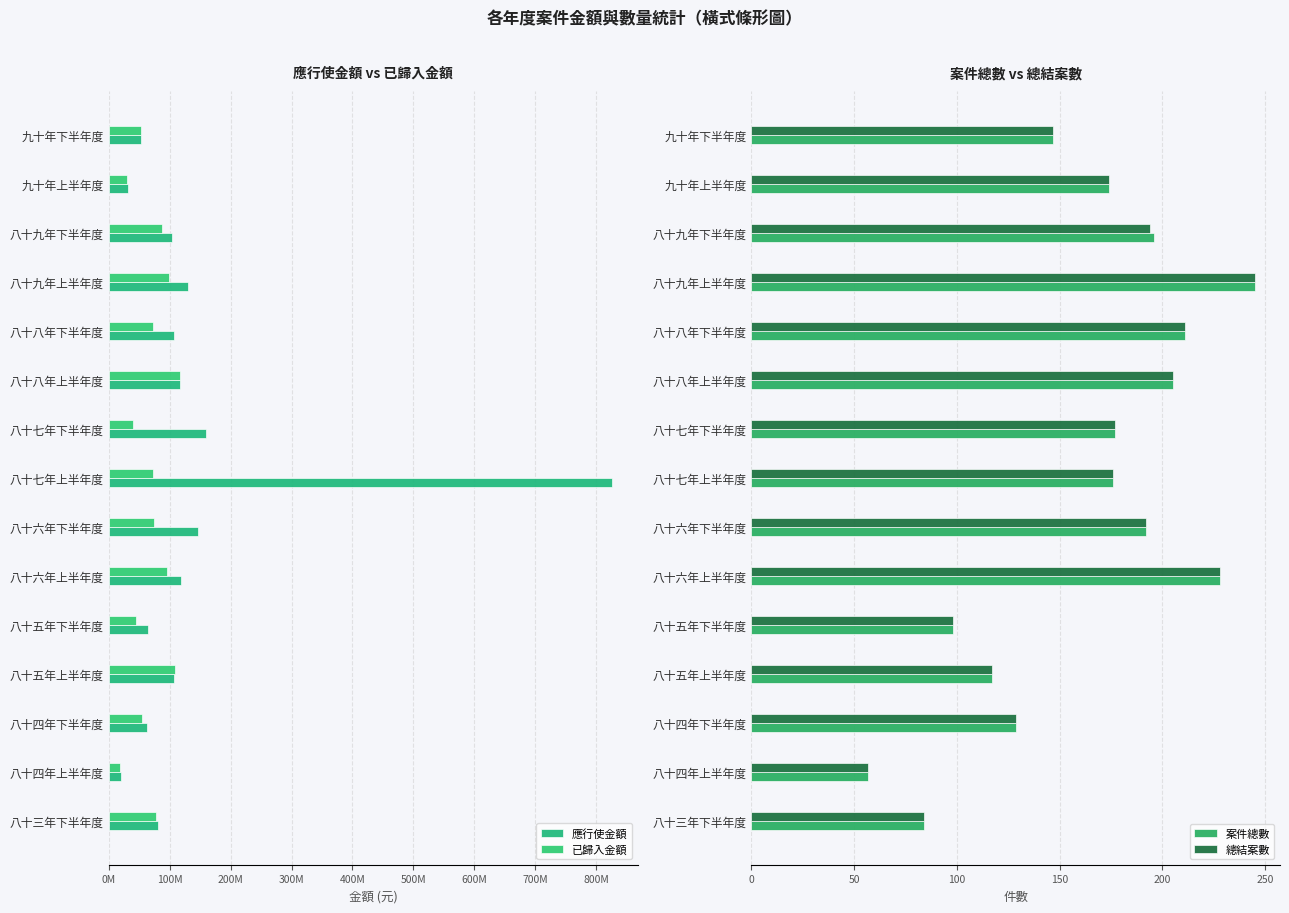

Is it true that 總結案數 equals 192 at 八十六年下半年度?

True